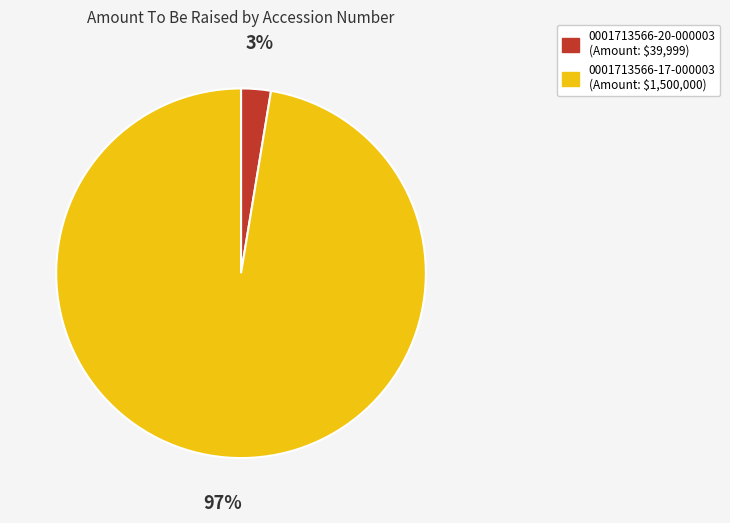

Count the number of slices in the pie.

2